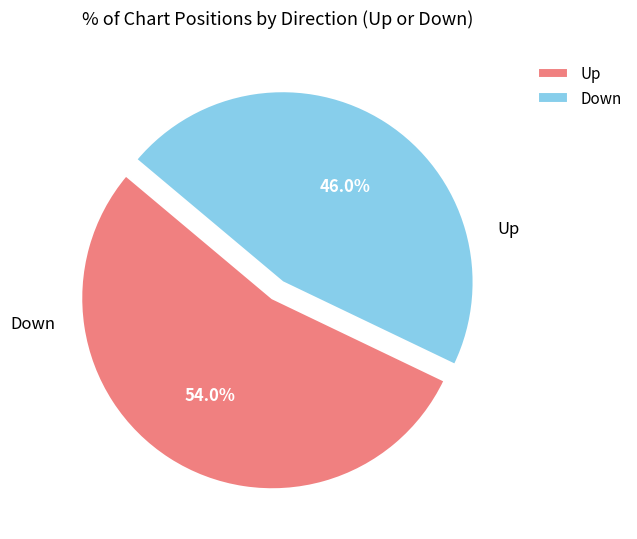

Which slice is the largest?

Up